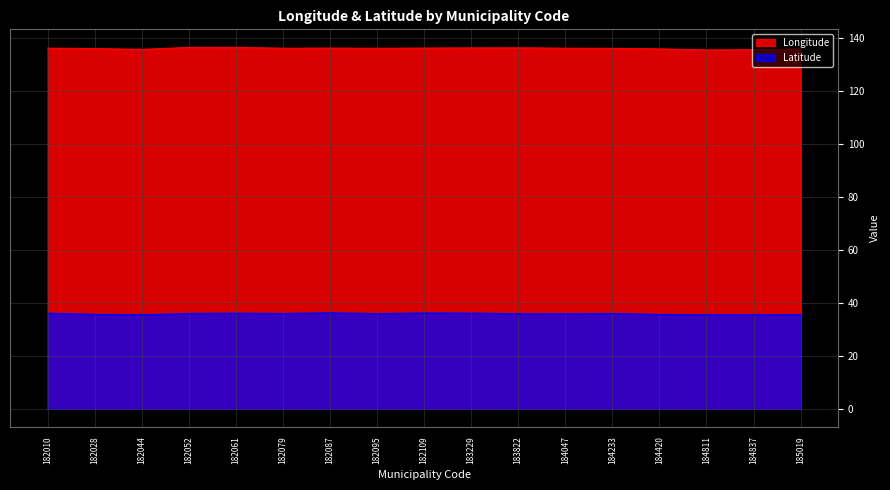

What is the lowest value of the Latitude series?

35.5